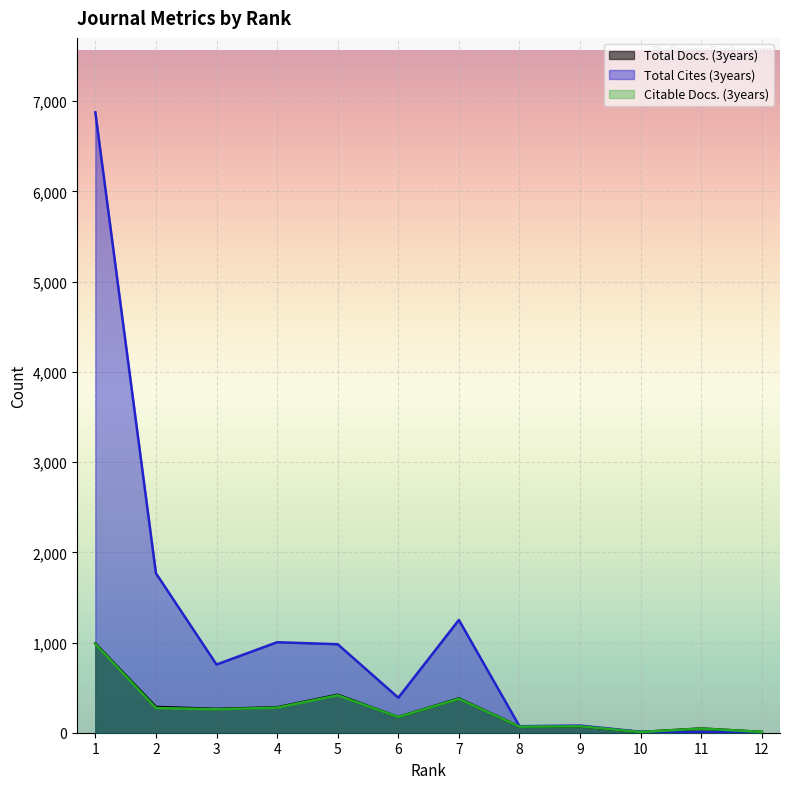

How many times do Total Docs. (3years) and Total Cites (3years) cross each other?

1